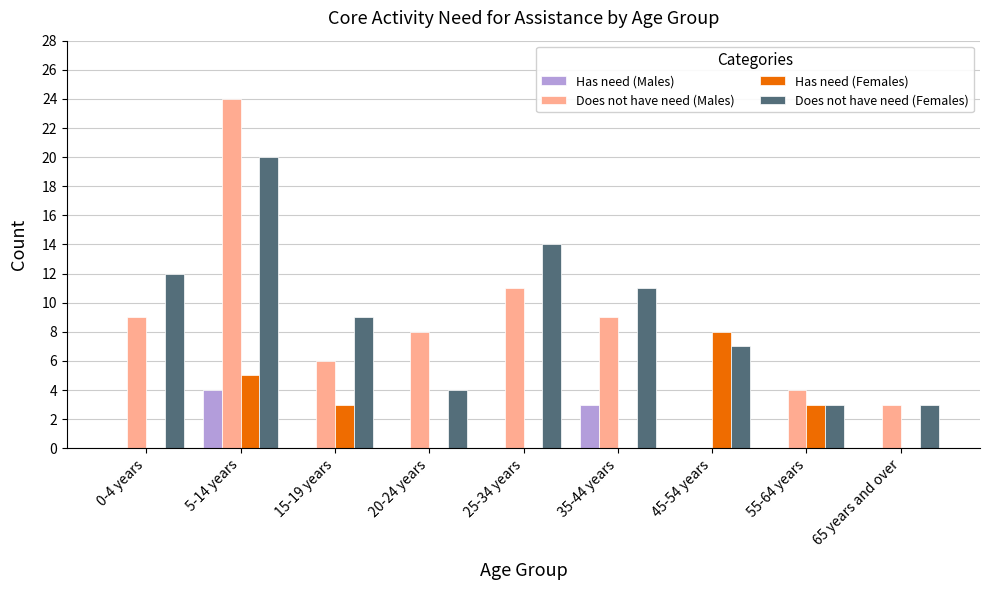

True or false: Has need (Males) has a value of 0 at 25-34 years.

True